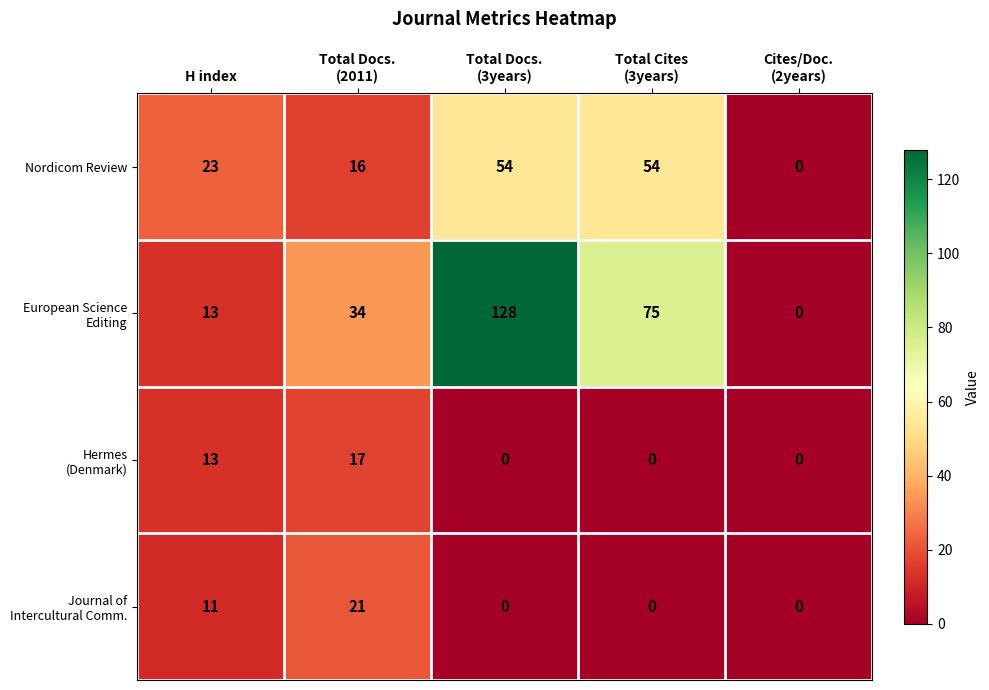

Where is Nordicom Review nearest to the value 27?

H index